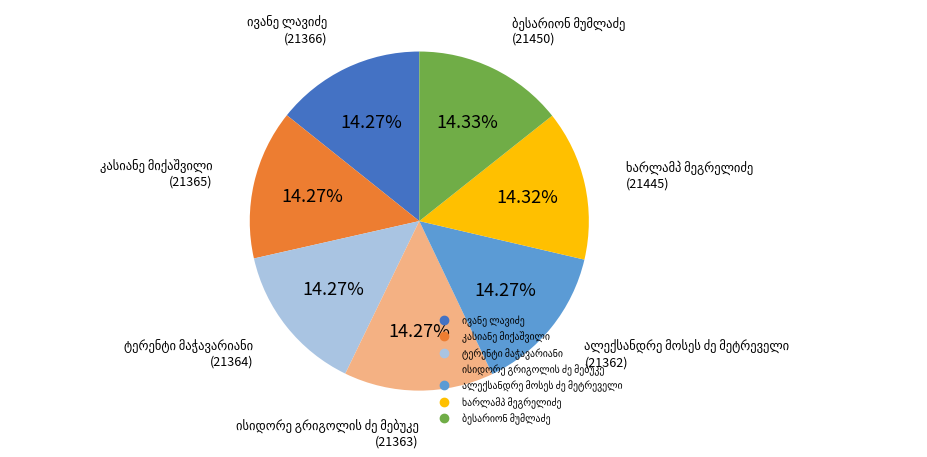

Is there any slice that represents more than half of the pie?

No